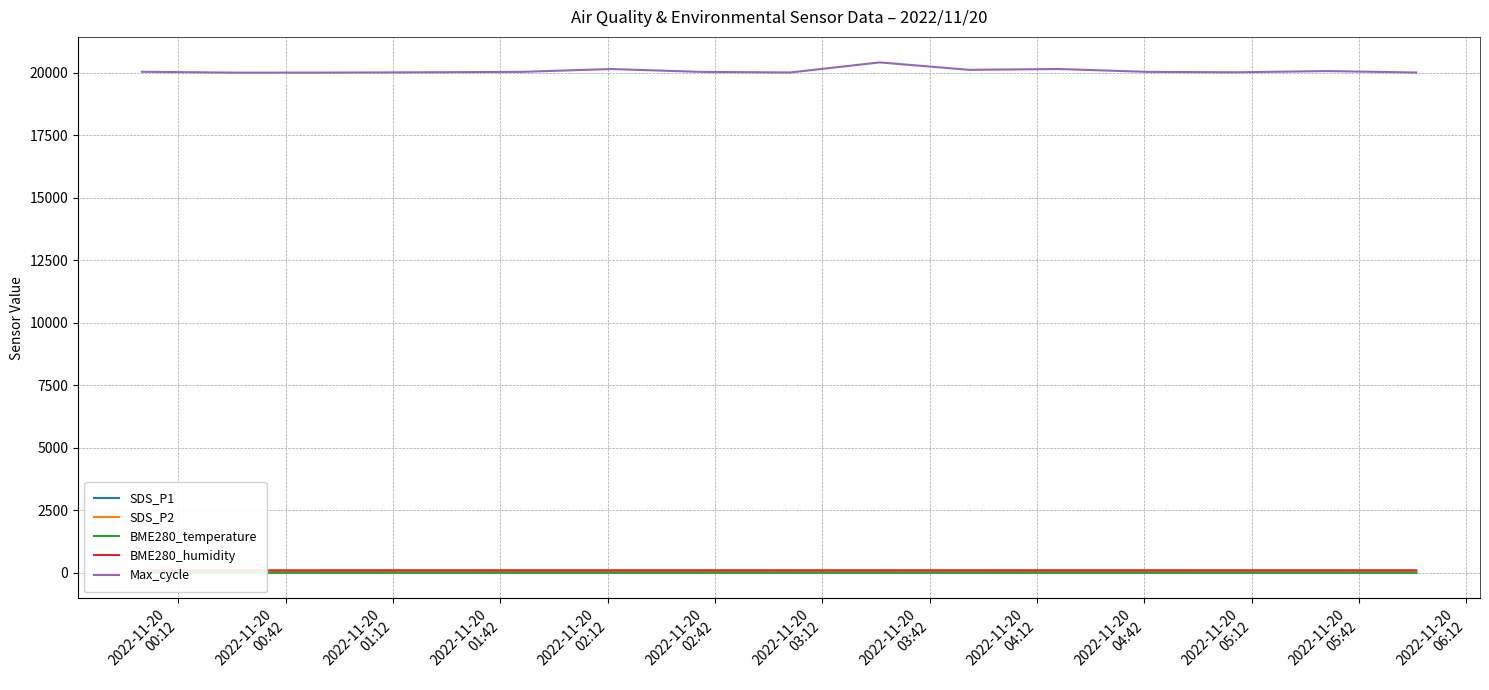

Which category has the highest value in the BME280_temperature series?

2022-11-20
00:12